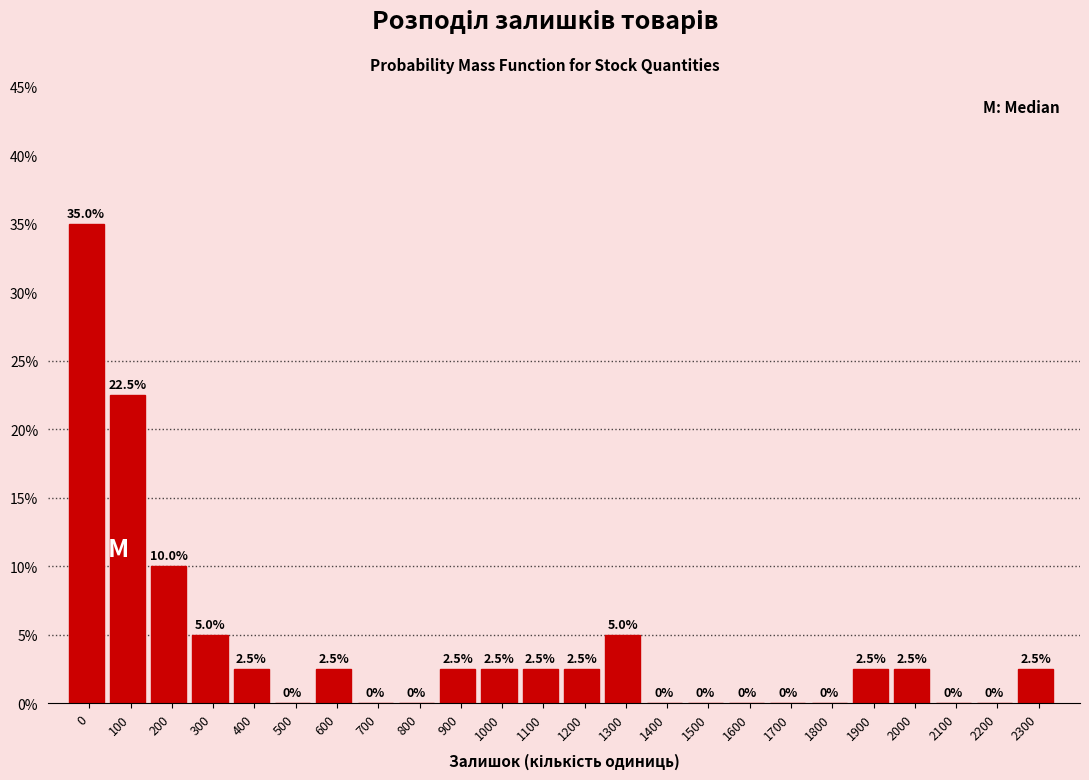

Reading left to right, transcribe all the data shown in this chart.

0=35.0	100=22.5	200=10.0	300=5.0	400=2.5	500=0.0	600=2.5	700=0.0	800=0.0	900=2.5	1000=2.5	1100=2.5	1200=2.5	1300=5.0	1400=0.0	1500=0.0	1600=0.0	1700=0.0	1800=0.0	1900=2.5	2000=2.5	2100=0.0	2200=0.0	2300=2.5